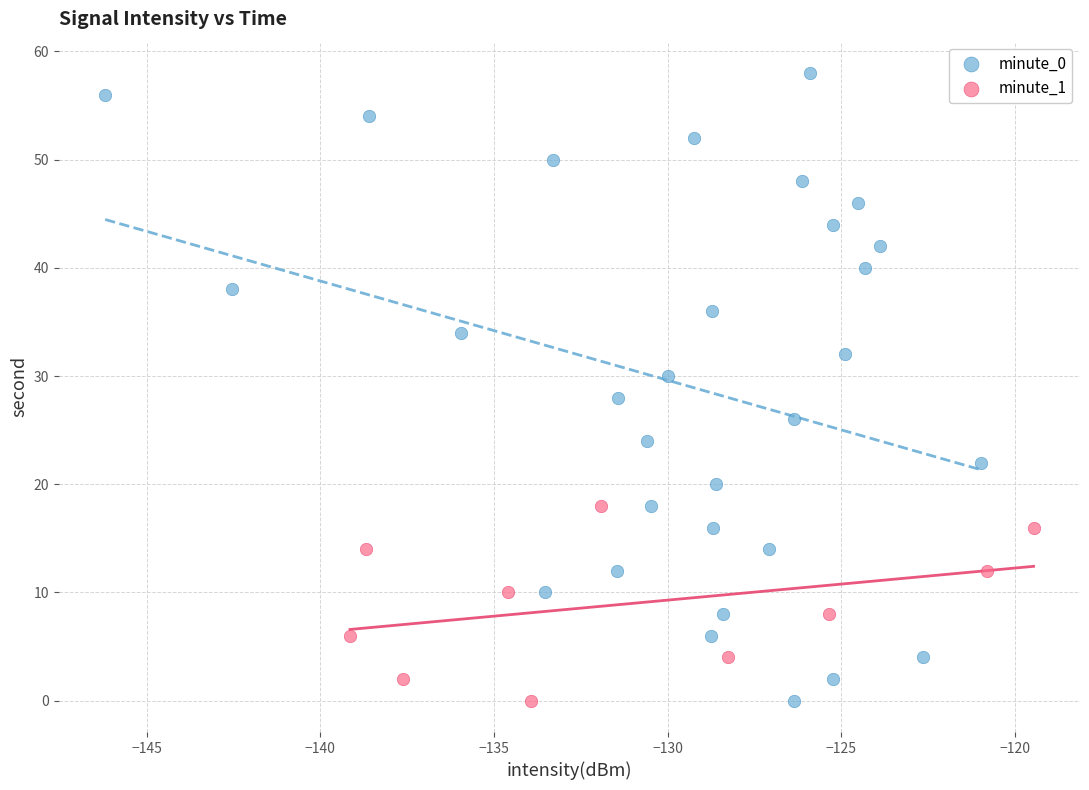

Which series reaches the maximum Y coordinate?

minute_0